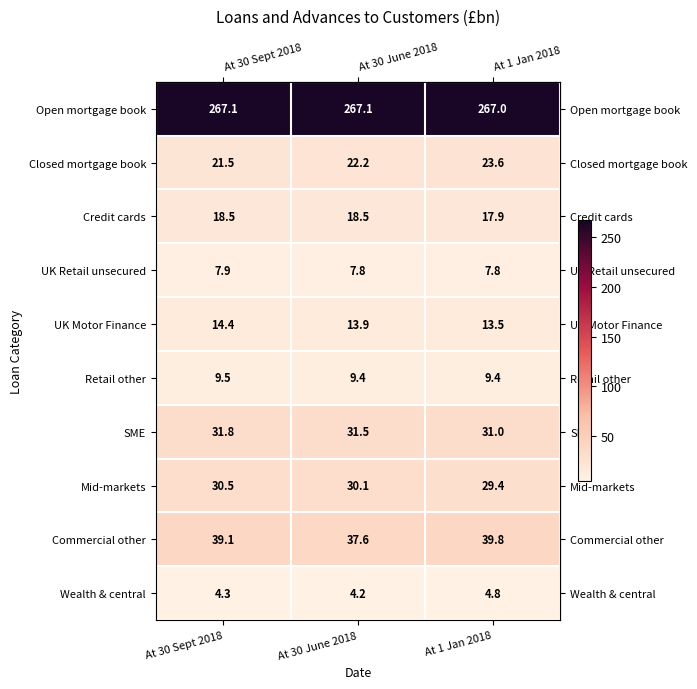

List the series in order of their peak value, lowest first.

Wealth & central, UK Retail unsecured, Retail other, UK Motor Finance, Credit cards, Closed mortgage book, Mid-markets, SME, Commercial other, Open mortgage book